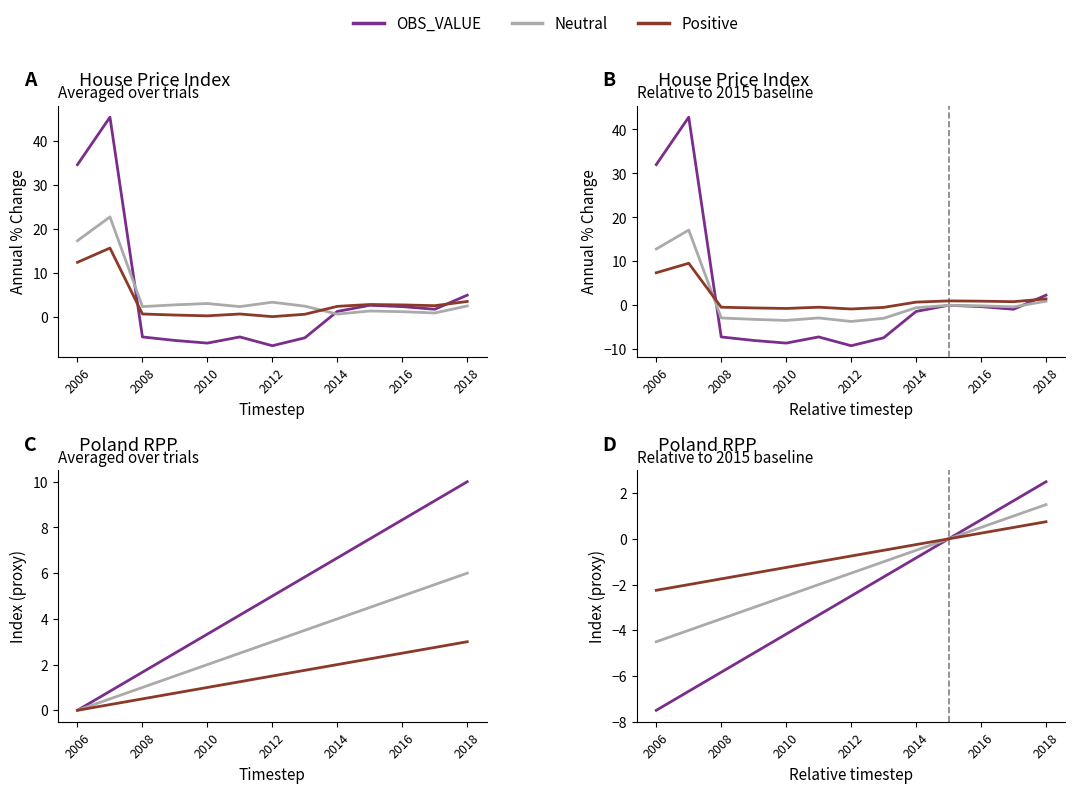

Is the value of Positive at 2006 greater than the value of OBS_VALUE at 9?

No